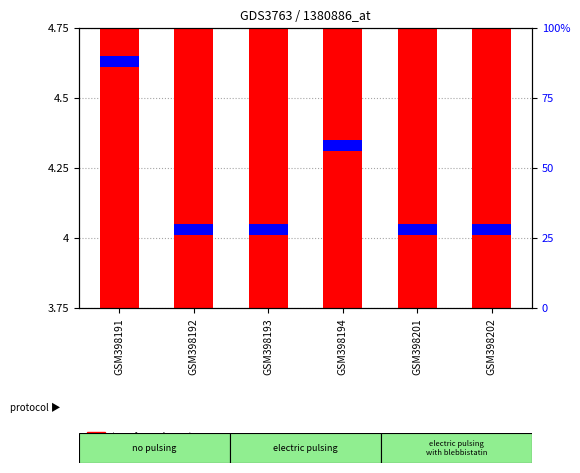

What is the greatest value displayed?

4.7